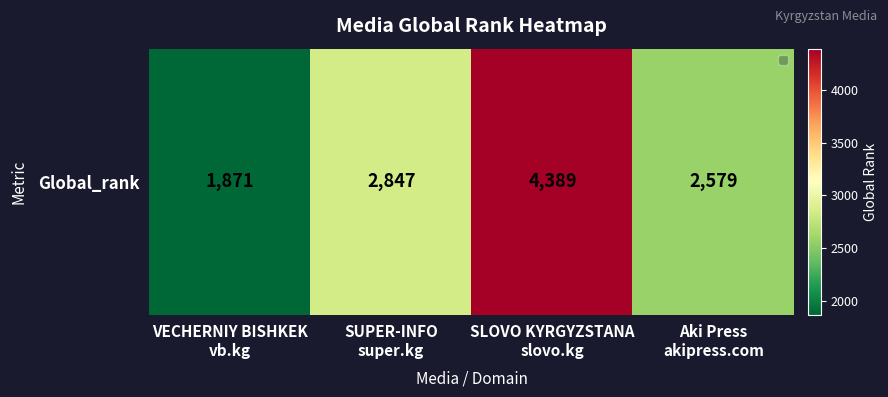

What is the change in value from SLOVO KYRGYZSTANA
slovo.kg to Aki Press
akipress.com?

-1810